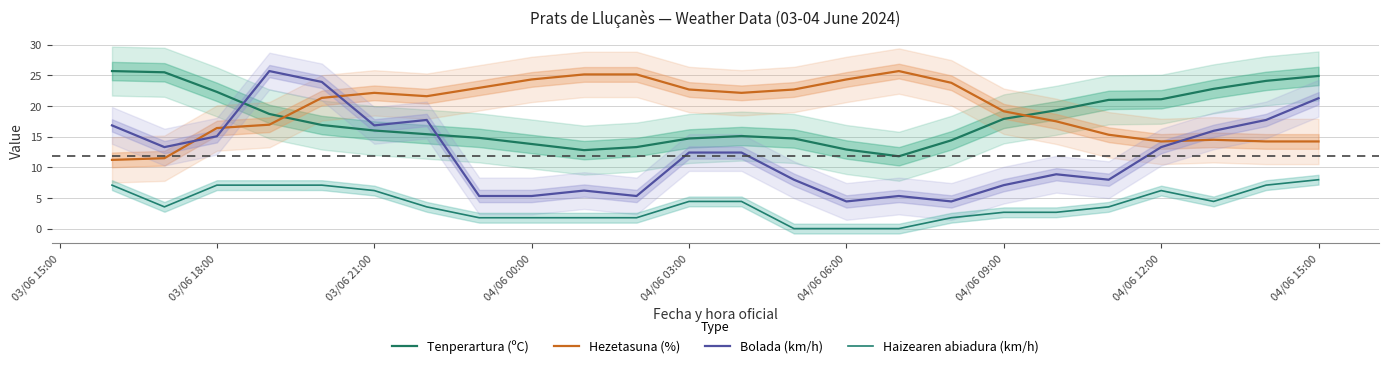

Reading left to right, list all the values displayed in this chart.

Tenperartura (ºC): 25.7	25.5	22.3	18.7	16.9	16.0	15.4	14.8	13.8	12.8	13.3	14.7	15.1	14.7	12.9	11.8	14.4	17.9	19.3	21.0	21.1	22.8	24.1	24.9
Hezetasuna (%): 11.2	11.5	16.4	17.0	21.3	22.1	21.6	23.0	24.3	25.2	25.2	22.7	22.1	22.7	24.3	25.7	23.8	19.1	17.5	15.3	14.2	14.5	14.2	14.2
Bolada (km/h): 16.8	13.3	15.1	25.7	23.9	16.8	17.7	5.3	5.3	6.2	5.3	12.4	12.4	8.0	4.4	5.3	4.4	7.1	8.9	8.0	13.3	16.0	17.7	21.3
Haizearen abiadura (km/h): 7.1	3.5	7.1	7.1	7.1	6.2	3.5	1.8	1.8	1.8	1.8	4.4	4.4	0.0	0.0	0.0	1.8	2.7	2.7	3.5	6.2	4.4	7.1	8.0